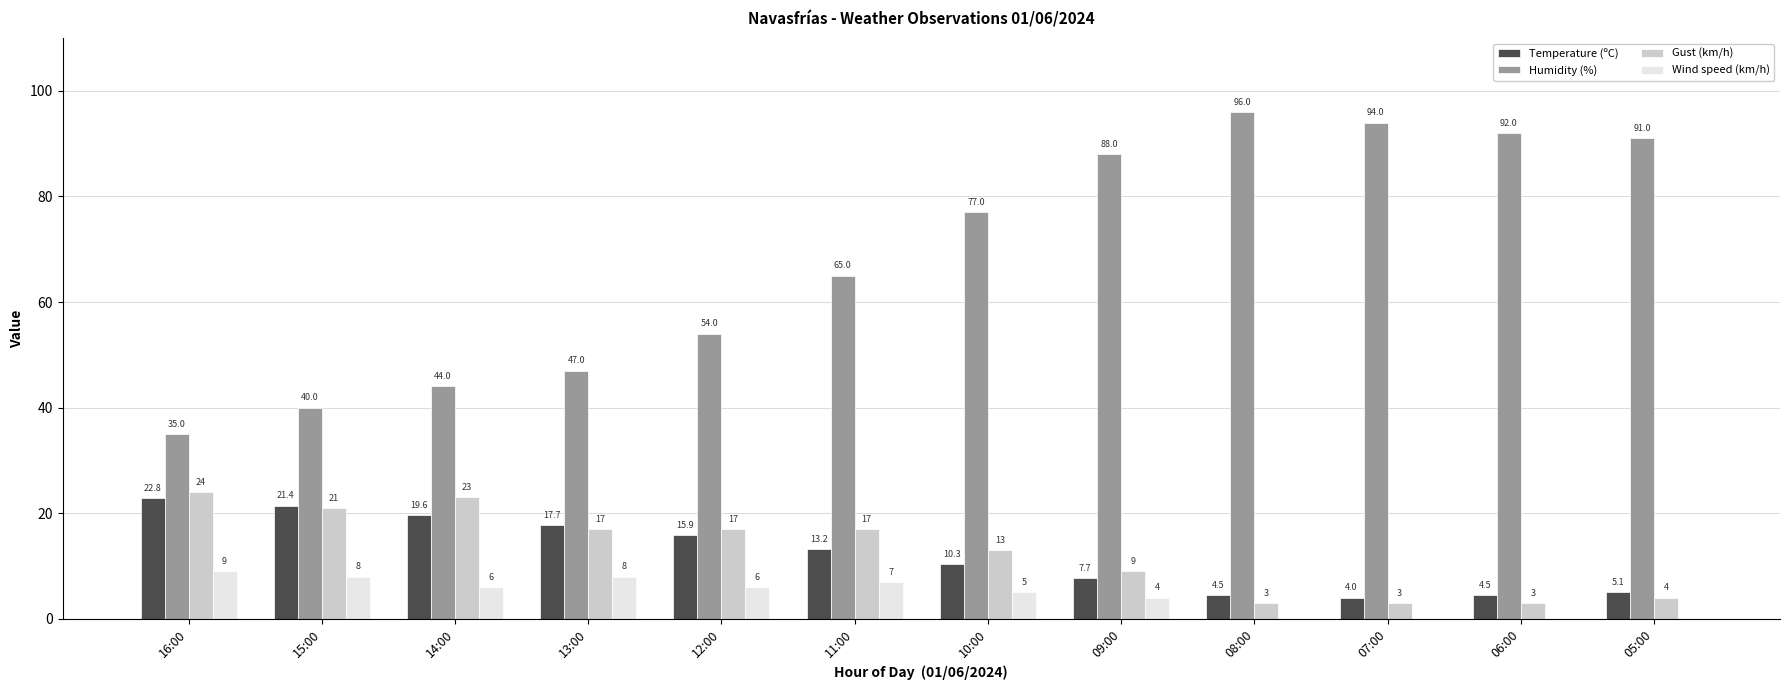

Which series has the largest range (max minus min)?

Humidity (%)